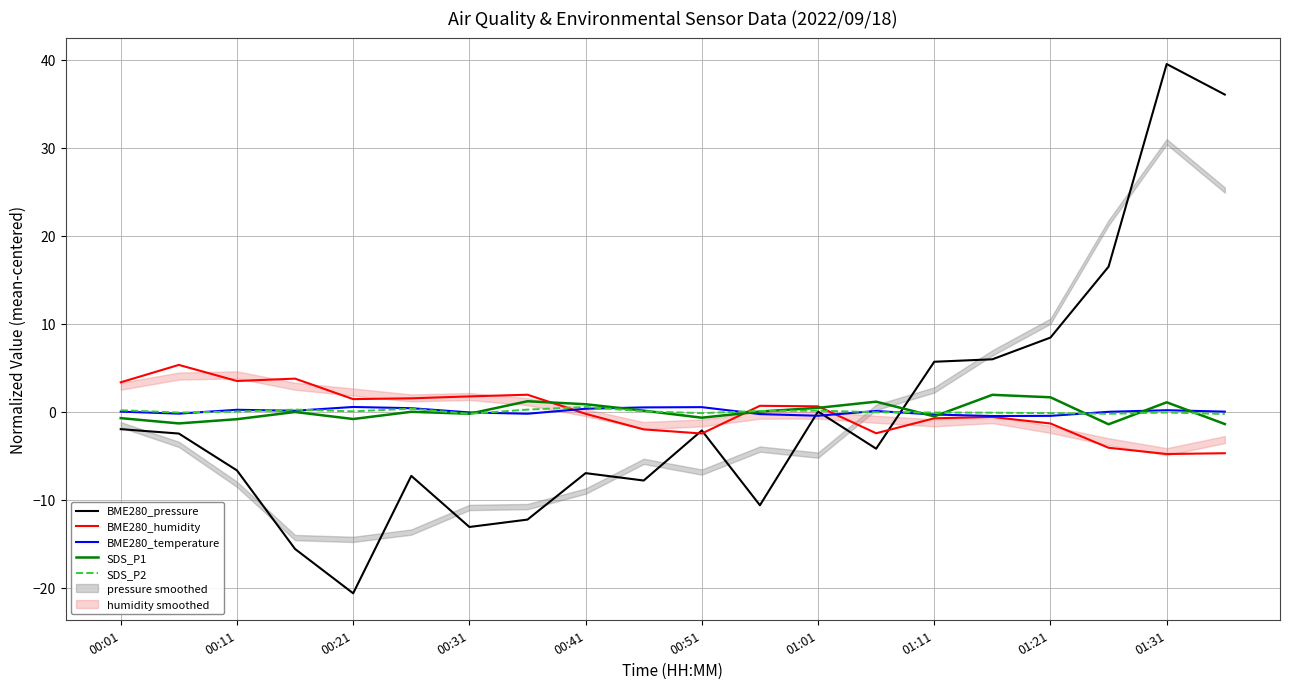

Reading left to right, list all the values displayed in this chart.

BME280_pressure: -2.0	-2.5	-6.7	-15.6	-20.7	-7.3	-13.1	-12.3	-7.0	-7.8	-2.1	-10.6	0.0	-4.2	5.7	5.9	8.4	16.5	39.5	36.0
BME280_humidity: 3.3	5.3	3.5	3.7	1.4	1.5	1.7	1.9	-0.3	-2.0	-2.5	0.7	0.6	-2.5	-0.8	-0.6	-1.4	-4.1	-4.8	-4.7
BME280_temperature: -0.0	-0.2	0.2	0.1	0.5	0.4	-0.1	-0.2	0.3	0.5	0.5	-0.3	-0.5	0.1	-0.3	-0.5	-0.5	-0.0	0.2	-0.0
SDS_P1: -0.7	-1.3	-0.9	-0.0	-0.8	-0.0	-0.2	1.2	0.8	0.1	-0.7	0.0	0.4	1.1	-0.5	1.9	1.6	-1.4	1.1	-1.4
SDS_P2: 0.2	-0.1	-0.0	0.2	0.0	0.3	-0.3	0.2	0.5	0.0	-0.2	0.1	0.1	-0.1	-0.1	-0.1	-0.2	-0.3	-0.1	-0.3